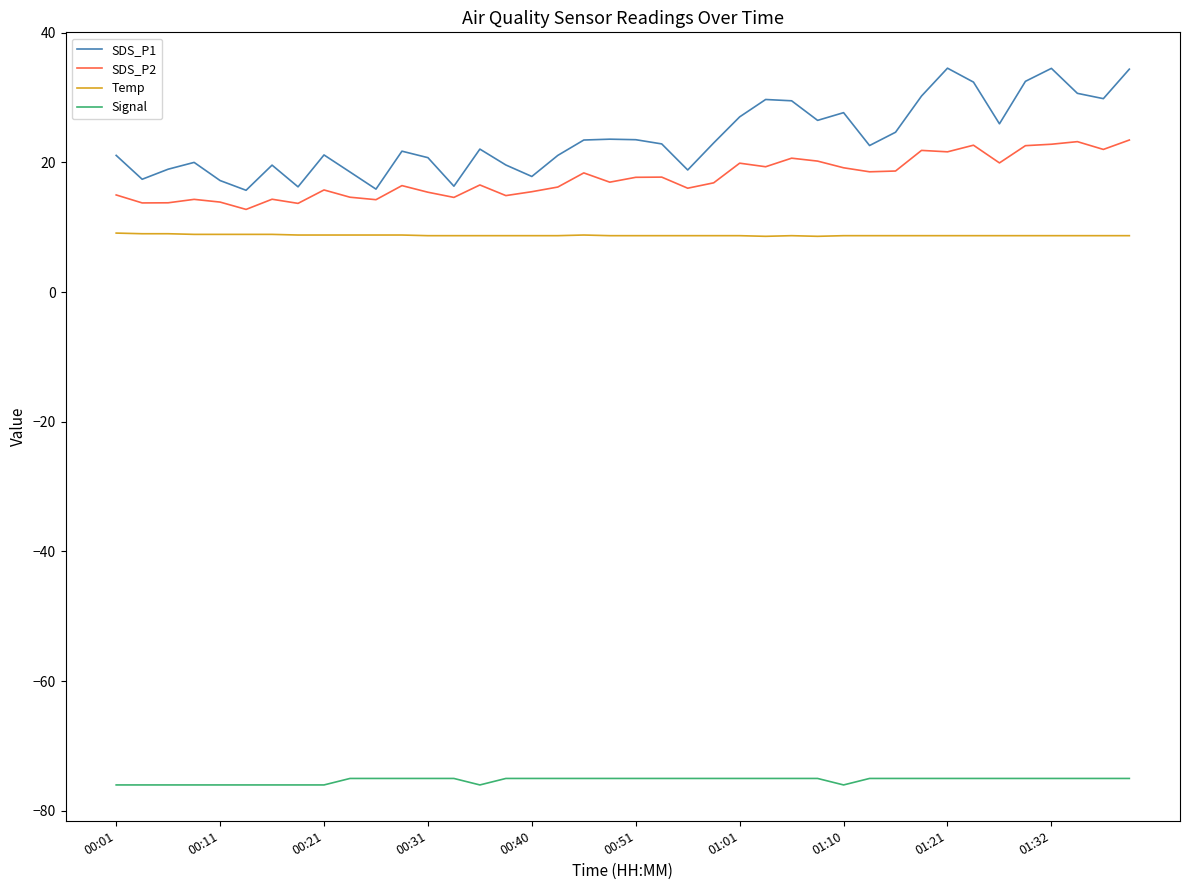

In SDS_P2, how many points are higher than both neighbors (excluding endpoints)?

12